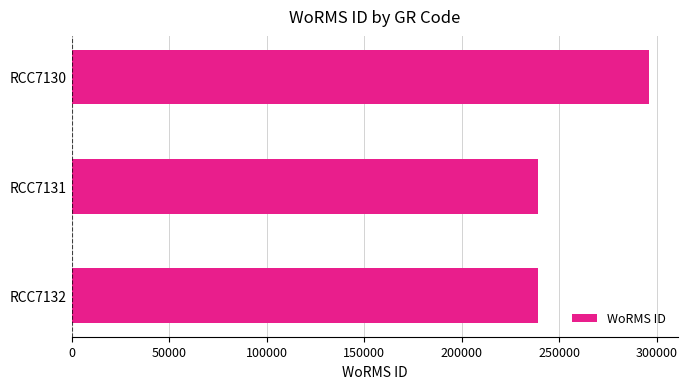

What is the difference between the values at RCC7132 and RCC7130?

56663